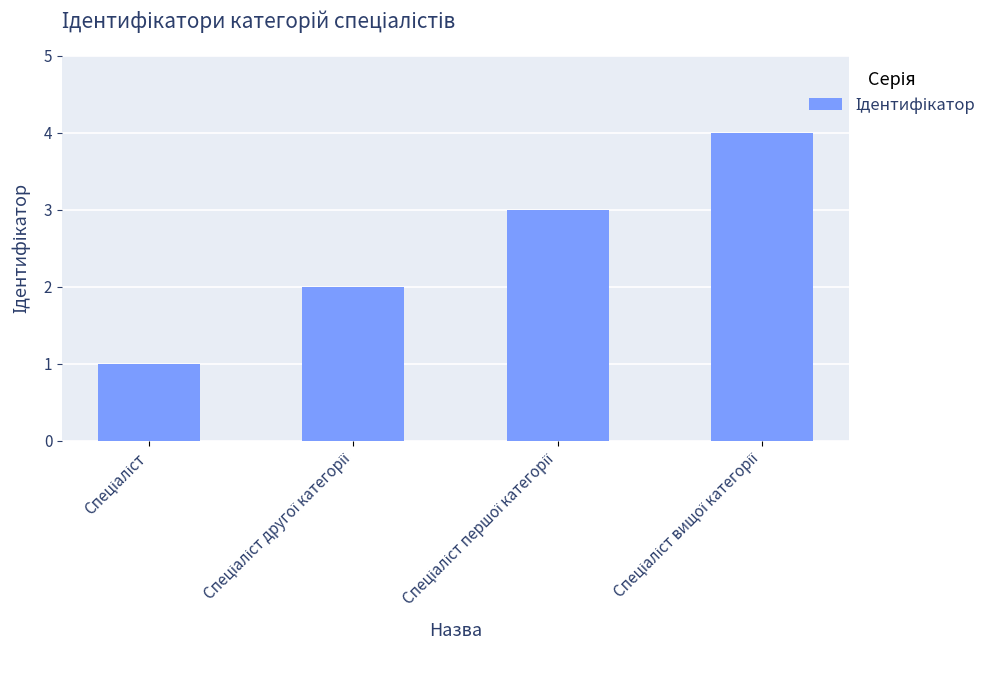

What is the sum of all values?

10